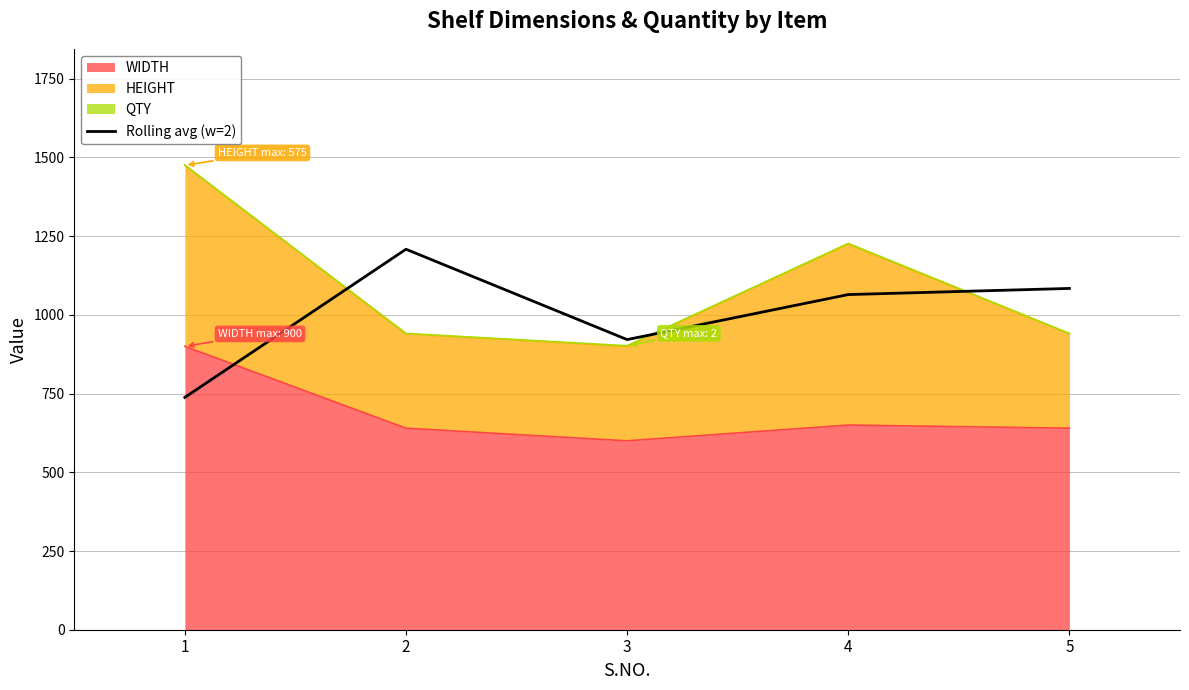

What is the difference between the values at 5 and 3?

162.5